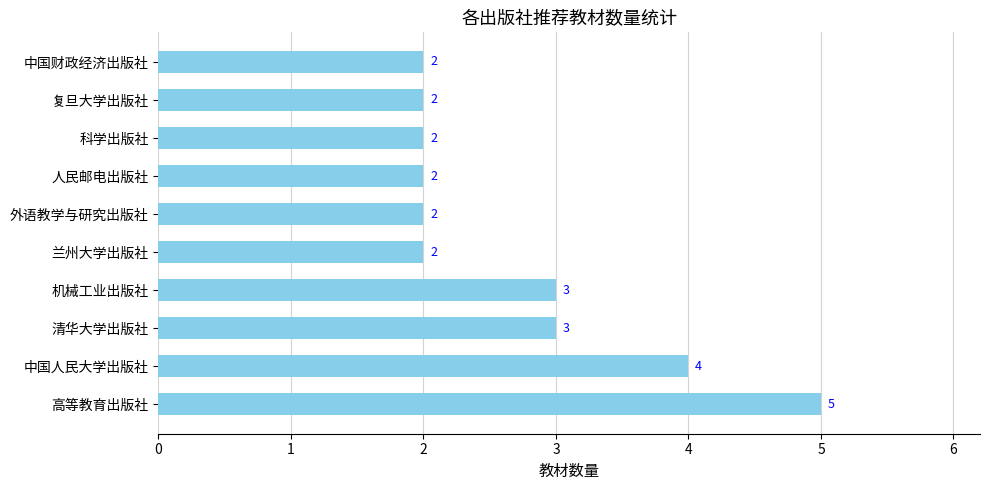

What is the ratio of the value at 外语教学与研究出版社 to the value at 兰州大学出版社?

1.0